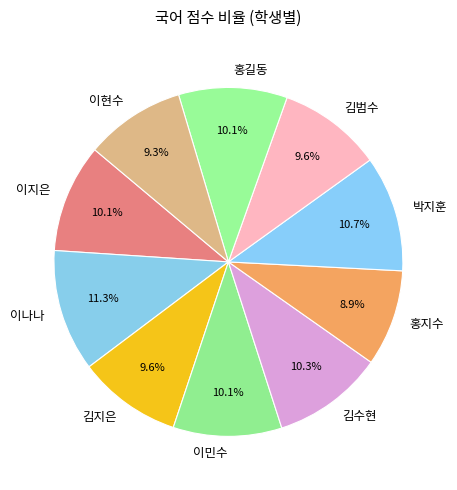

How much of the chart is everything except 이나나?

88.7%